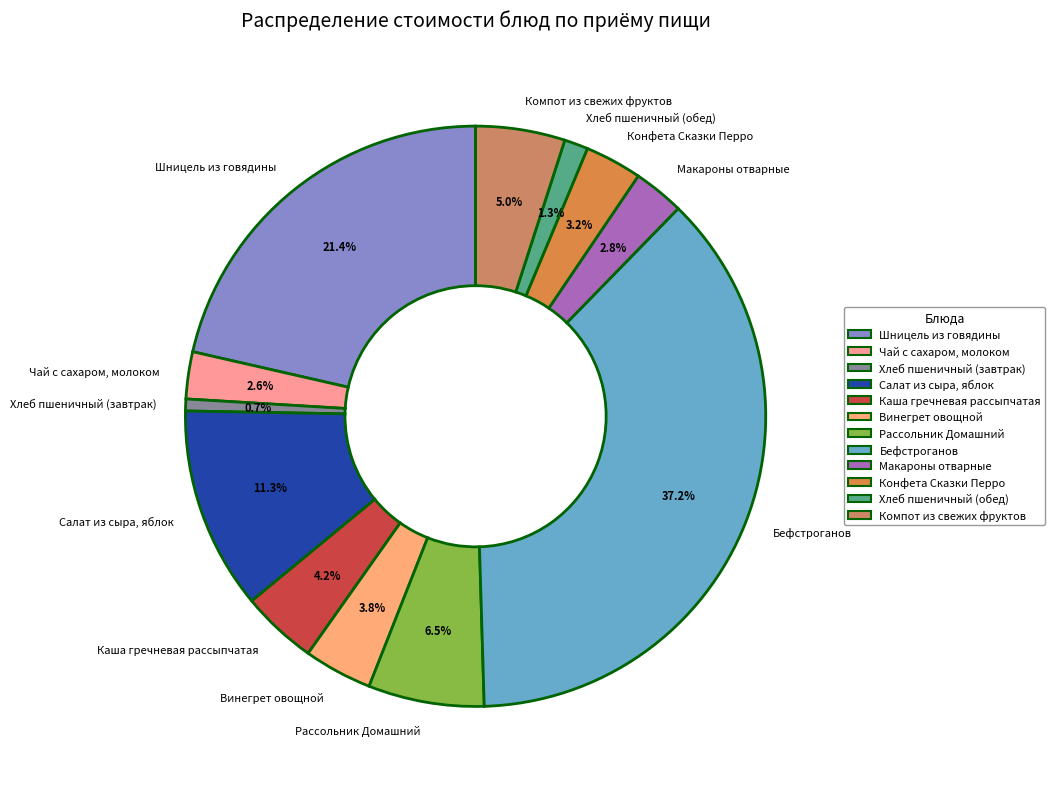

What is the ratio of the value at Бефстроганов to the value at Шницель из говядины?

1.7